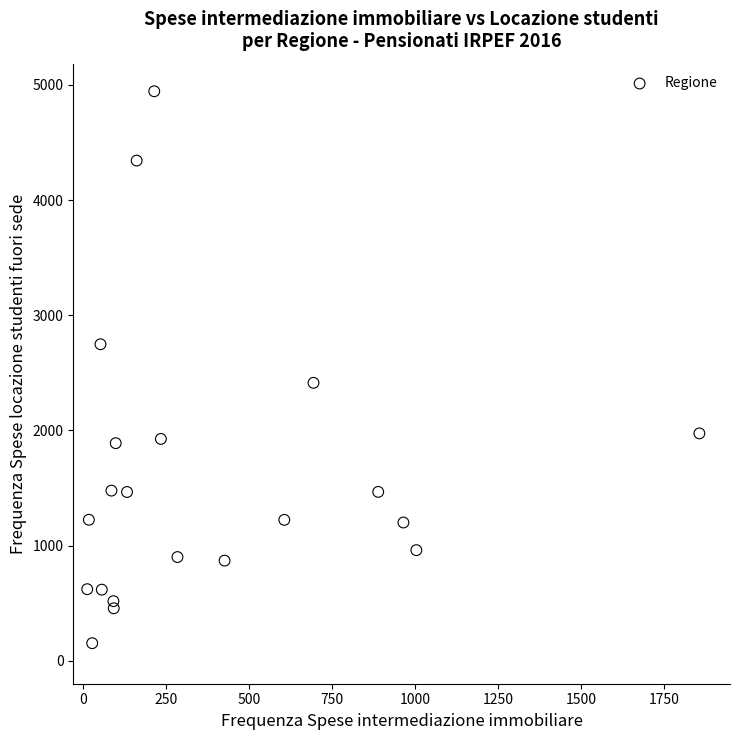

What Y value in the scatter plot is closest to 2548?

2413